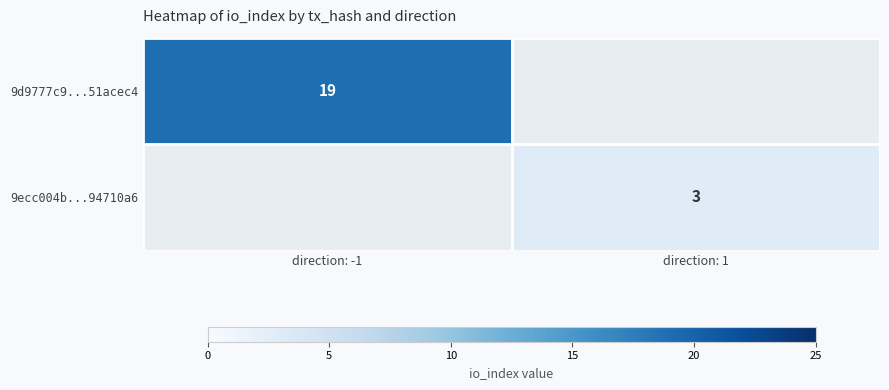

Is the value of 9d9777c9...51acec4 at direction: -1 greater than the value of 9ecc004b...94710a6 at direction: 1?

Yes